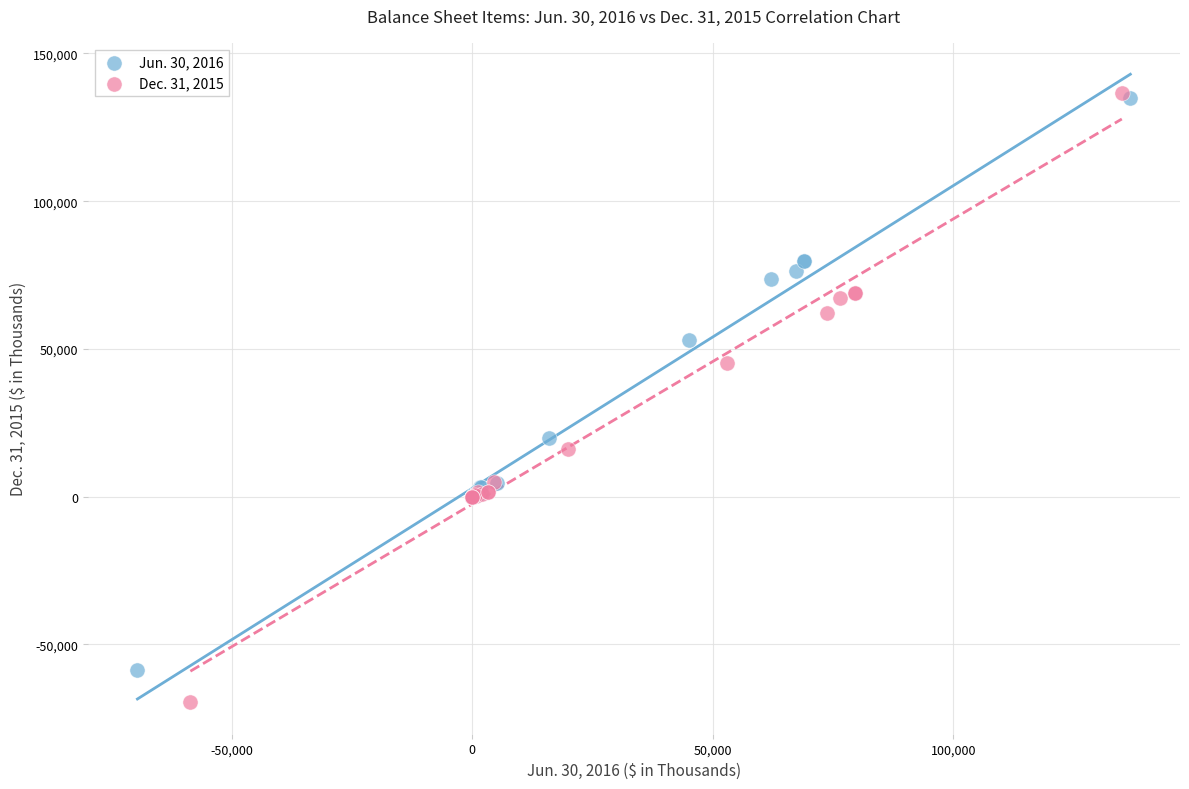

Which series has the largest Y range (max minus min)?

Dec. 31, 2015